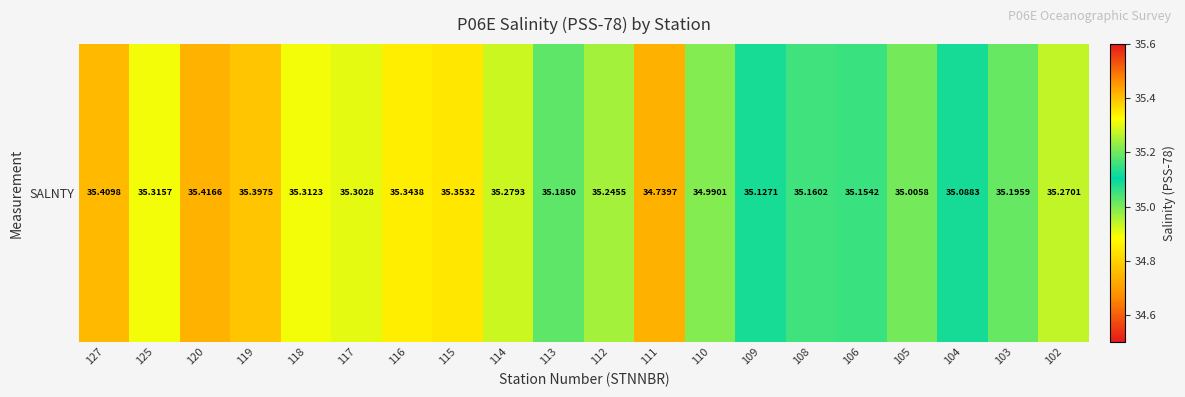

The chart shows a value of 51.8 at 111. True or false?

False